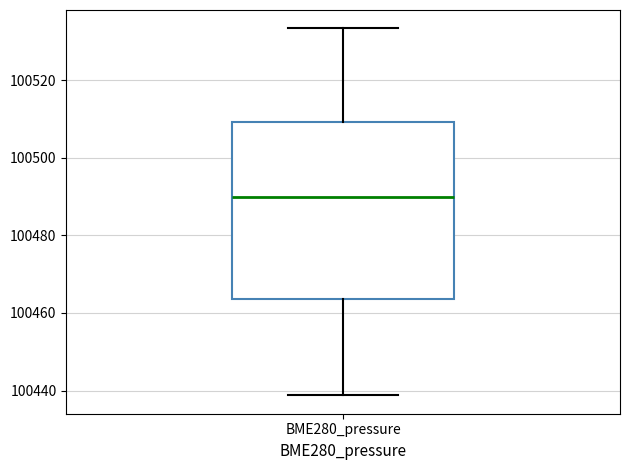

Read this box plot against the y-axis: the position of the median line, the range covered by the box, and the ends of both whiskers. The values are not printed on the chart, so give them approximately, as read against the axis.

median 100490, box 100464 to 100510, whiskers 100438 to 100534